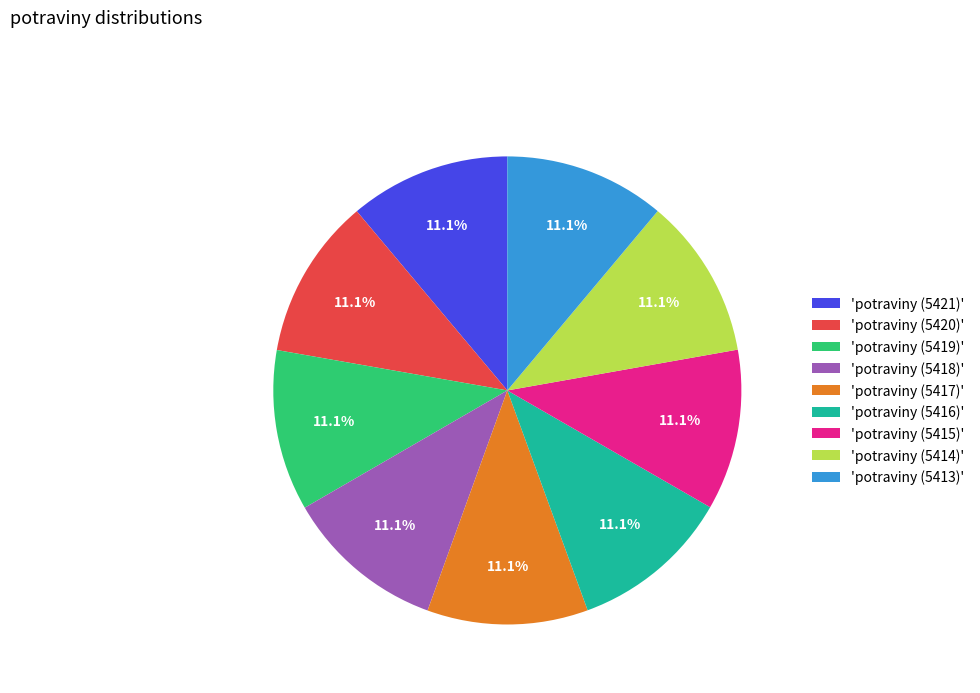

Is the sum of 'potraviny (5419)' and 'potraviny (5418)' greater than half?

No